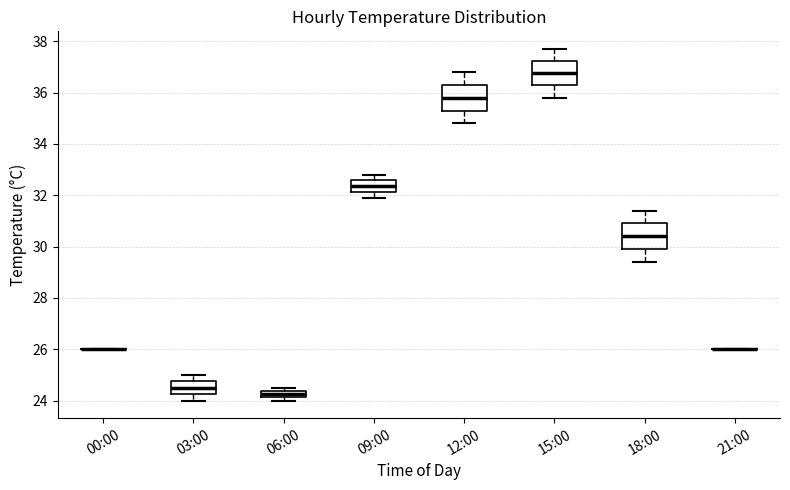

Where does the upper whisker of the box for 18:00 end on the y-axis? The values are not printed on the chart, so give them approximately, as read against the axis.

31.4